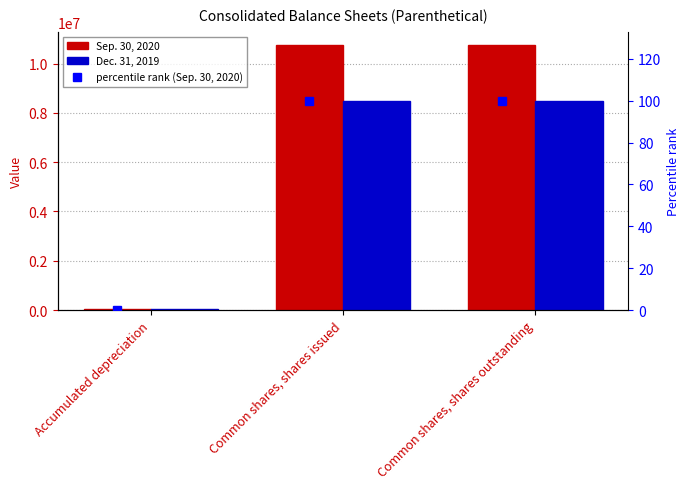

What is the label of the 1st bar from the left?

Accumulated depreciation